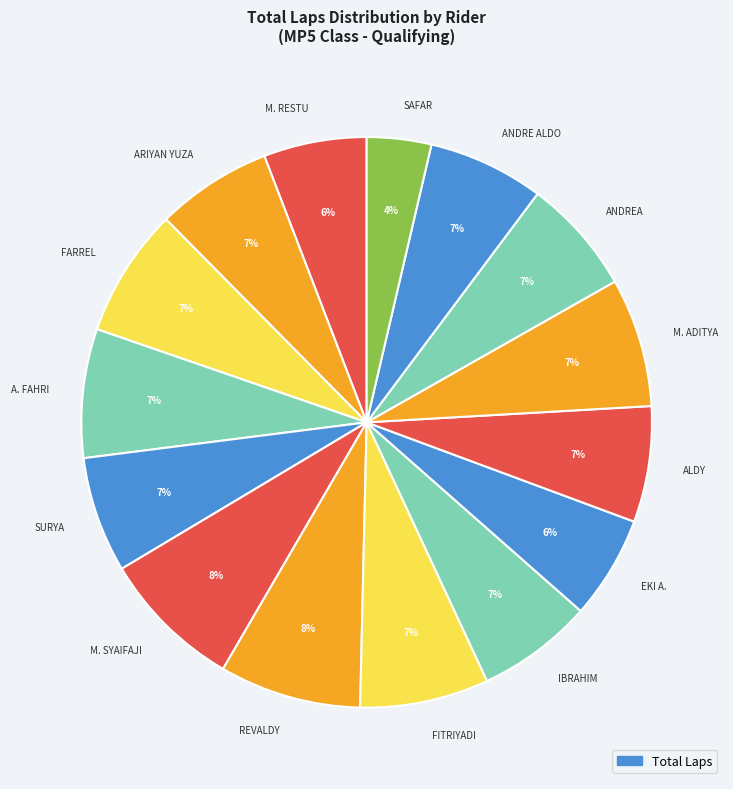

Is it true that A. FAHRI is 7% of the pie?

True